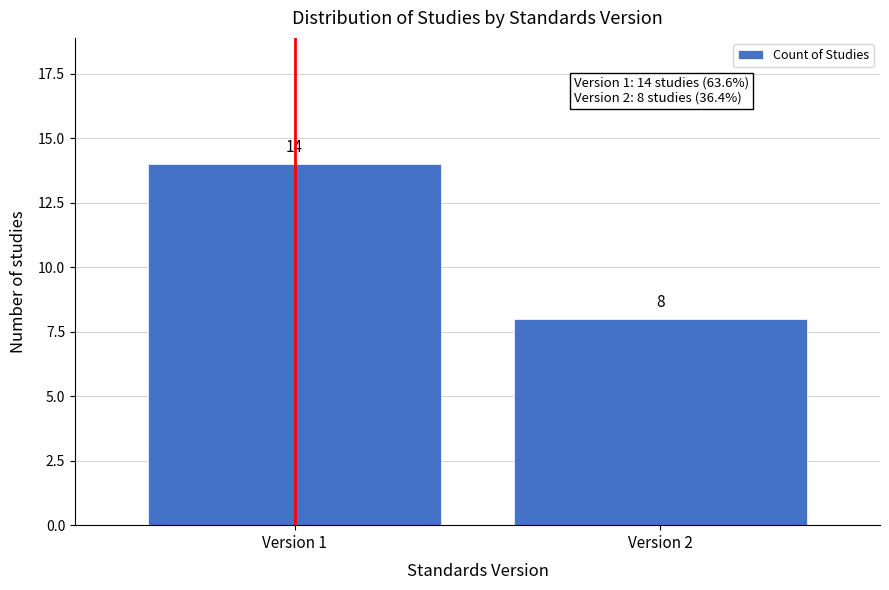

Reading right to left, transcribe all the data shown in this chart.

8	14